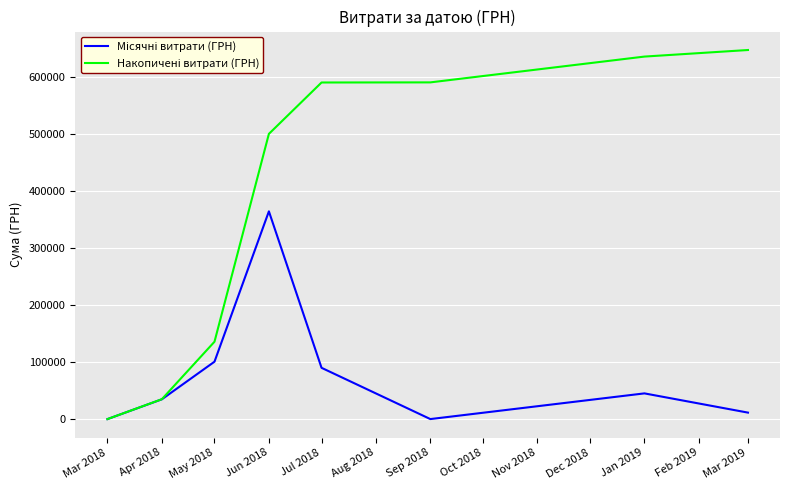

At which category is the sum across all series the highest?

Jun 2018